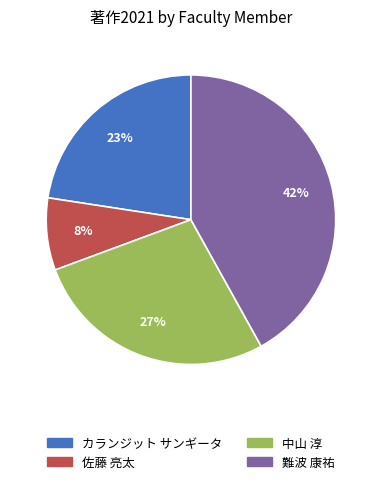

Rank the categories by value from lowest to highest.

佐藤 亮太, カランジット サンギータ, 中山 淳, 難波 康祐